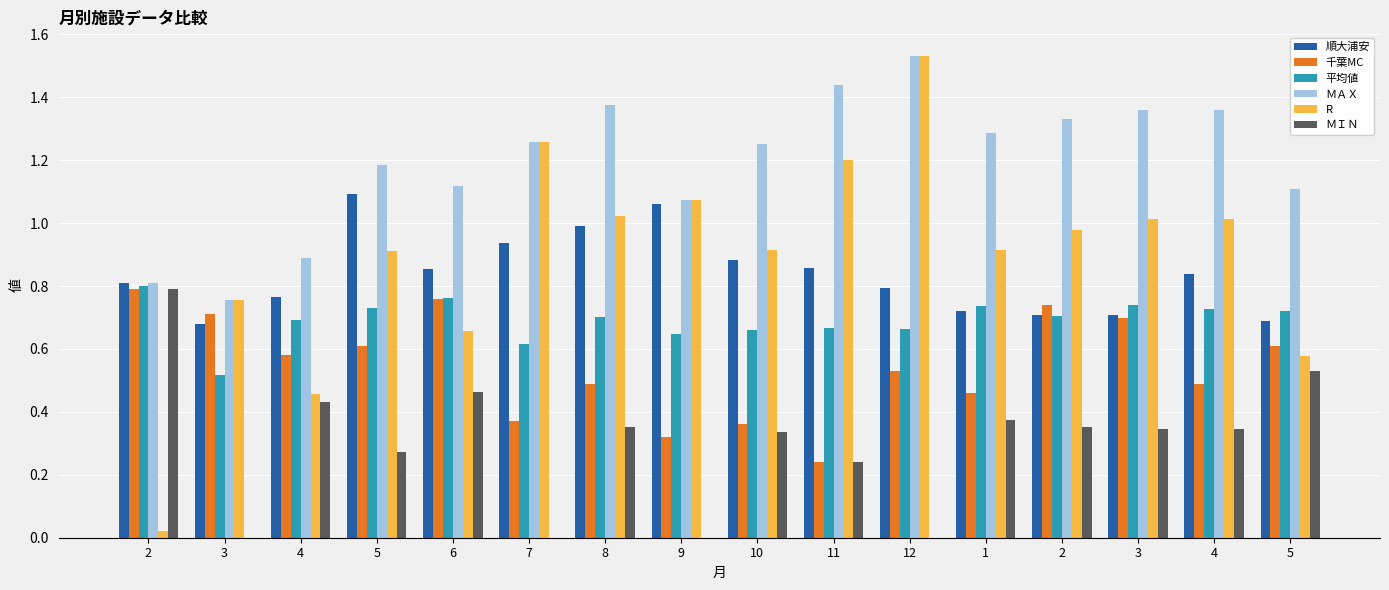

What is the value of the ＭＩＮ bar at the 12th from the left?

0.4